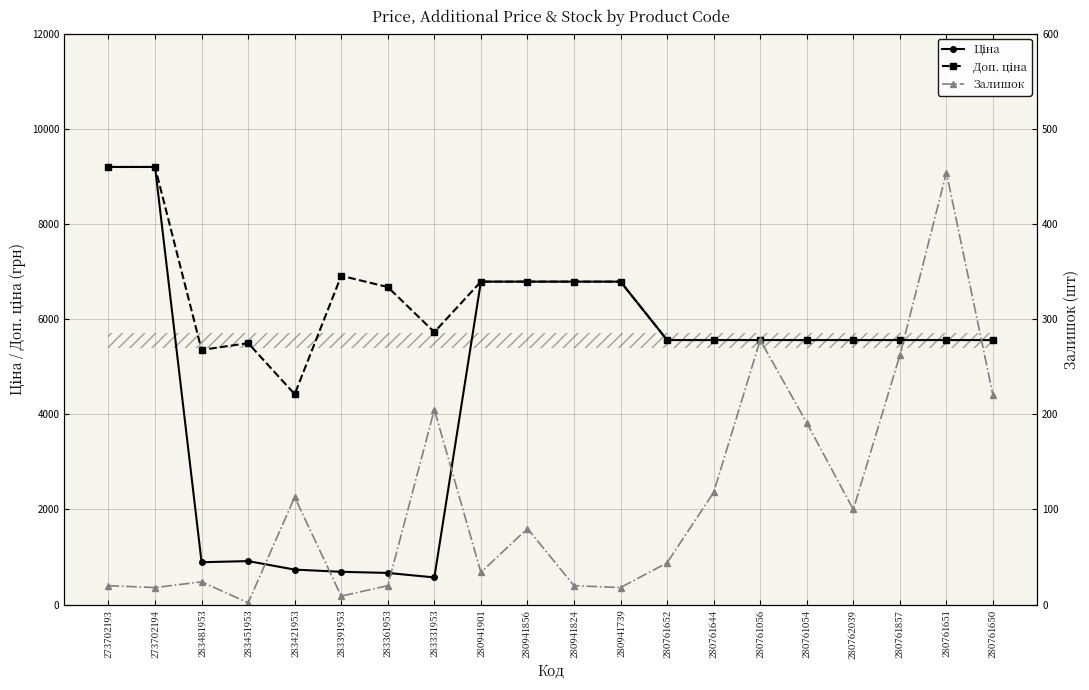

Reading left to right, list all the values displayed in this chart.

Ціна: 273702193=9196.3	273702194=9196.3	283481953=892.2	283451953=915.8	283421953=737.2	283391953=691.0	283361953=667.4	283331953=572.7	280941901=6787.1	280941856=6787.1	280941824=6787.1	280941739=6787.1	280761652=5560.3	280761644=5560.3	280761056=5560.3	280761054=5560.3	280762039=5560.3	280761857=5560.3	280761651=5560.3	280761650=5560.3
Доп. ціна: 273702193=9196.3	273702194=9196.3	283481953=5353.1	283451953=5495.0	283421953=4423.0	283391953=6910.3	283361953=6673.6	283331953=5727.0	280941901=6787.1	280941856=6787.1	280941824=6787.1	280941739=6787.1	280761652=5560.3	280761644=5560.3	280761056=5560.3	280761054=5560.3	280762039=5560.3	280761857=5560.3	280761651=5560.3	280761650=5560.3
Залишок: 273702193=20.0	273702194=18.0	283481953=24.0	283451953=2.0	283421953=113.0	283391953=9.0	283361953=20.0	283331953=205.0	280941901=34.0	280941856=80.0	280941824=20.0	280941739=18.0	280761652=44.0	280761644=118.0	280761056=278.0	280761054=191.0	280762039=100.0	280761857=262.0	280761651=454.0	280761650=220.0